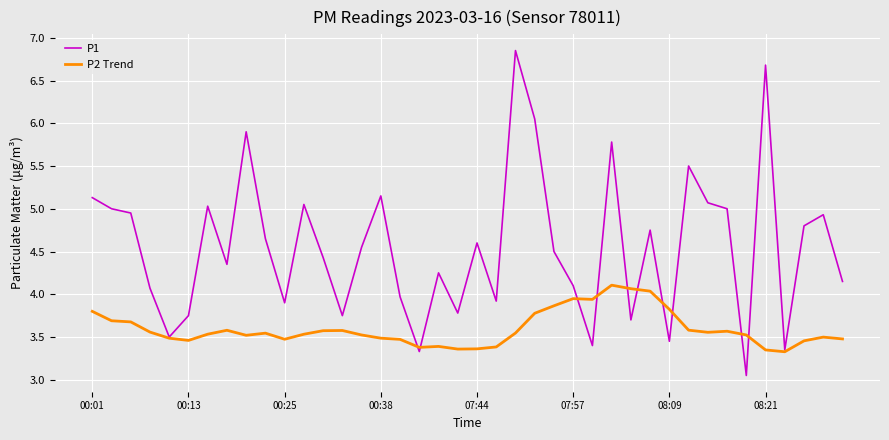

Which series has the largest total across all categories?

P1